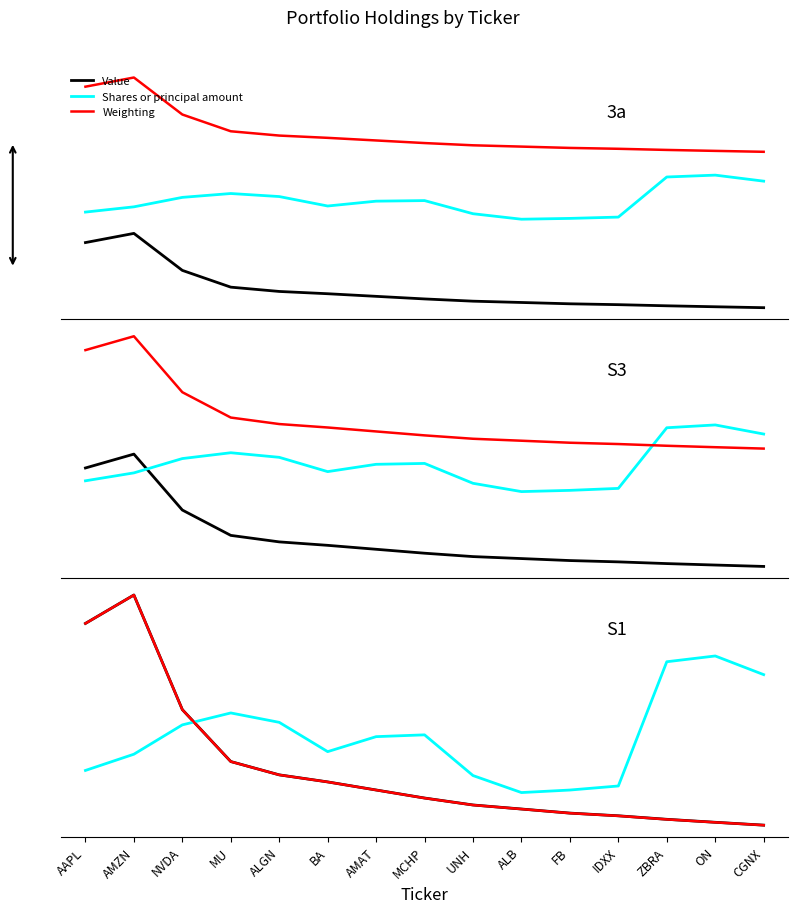

How many interior local valleys does the Shares or principal amount series have?

2